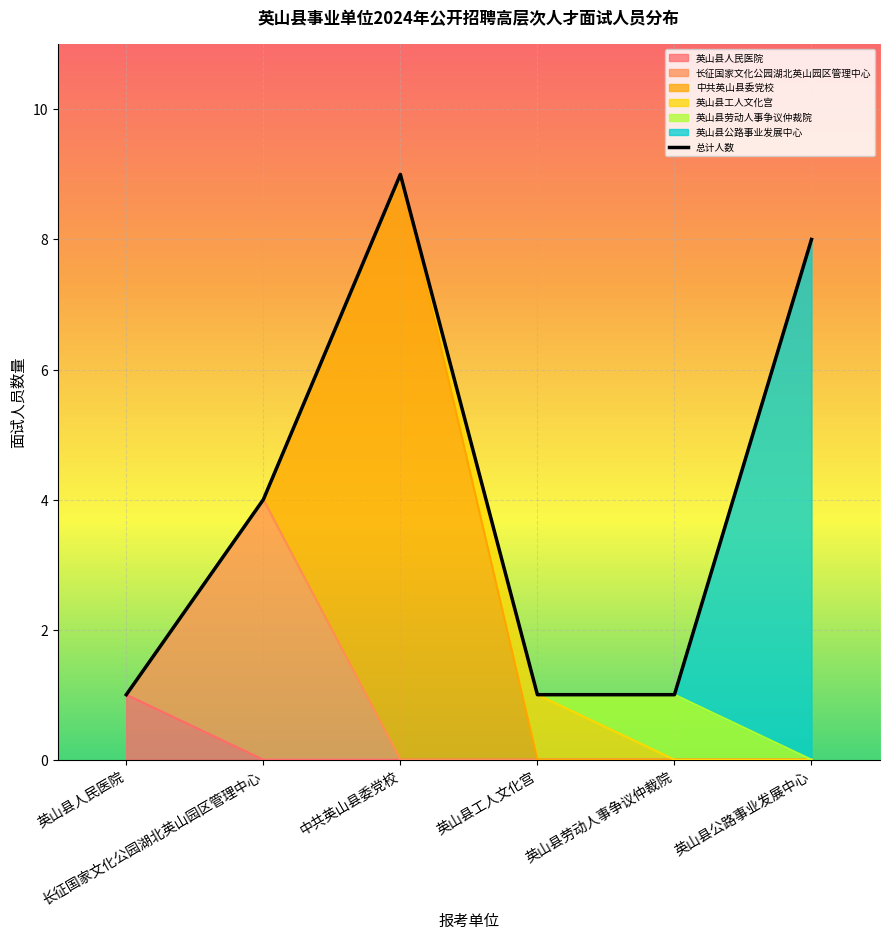

Where is the data nearest to the value 5?

长征国家文化公园湖北英山园区管理中心